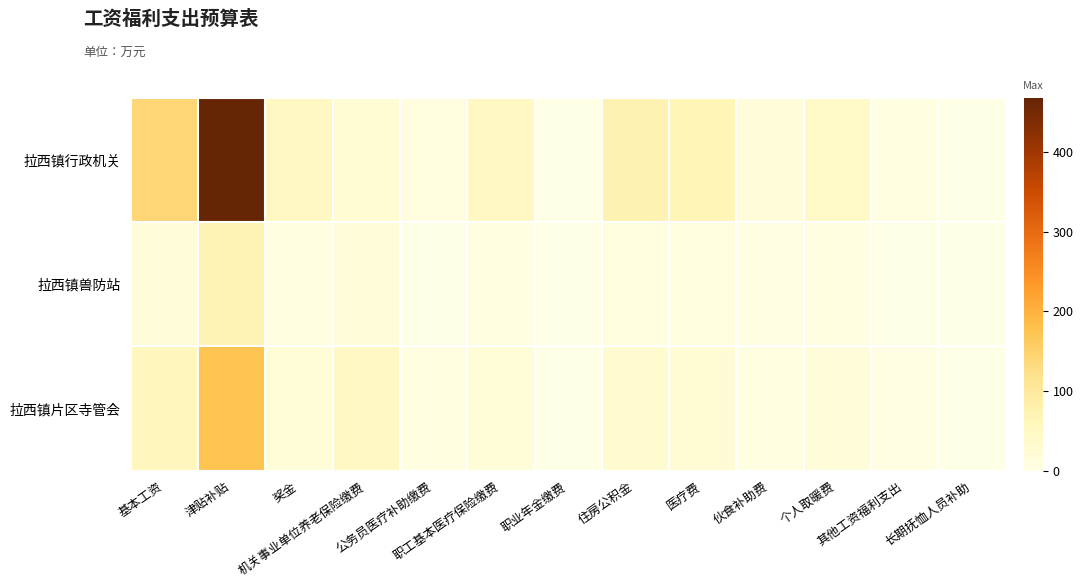

How many data points does each series have?

13